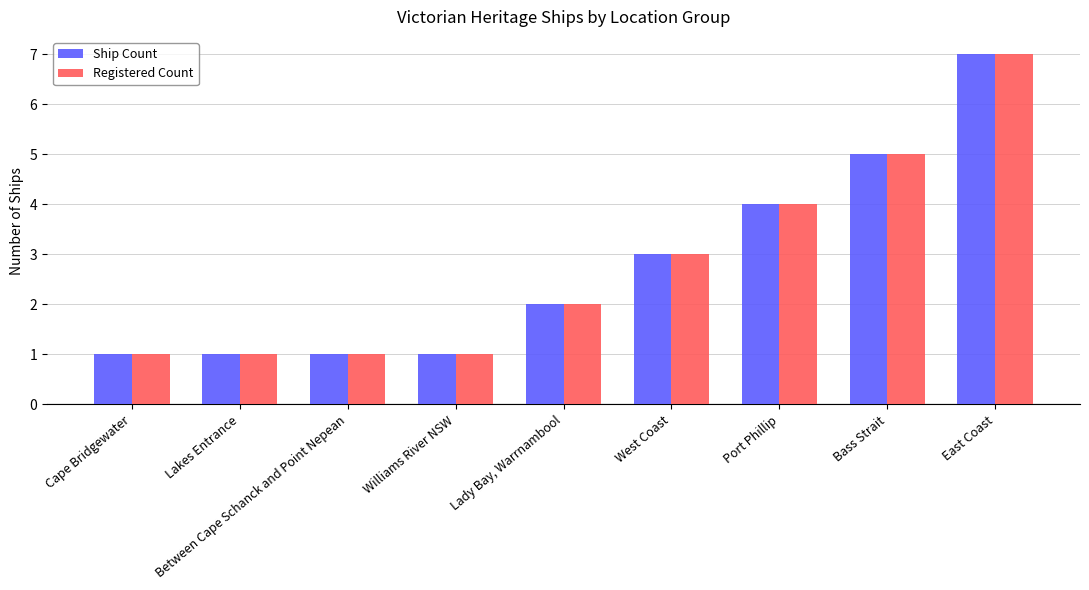

Are the bars grouped side by side (vs. stacked)?

Yes